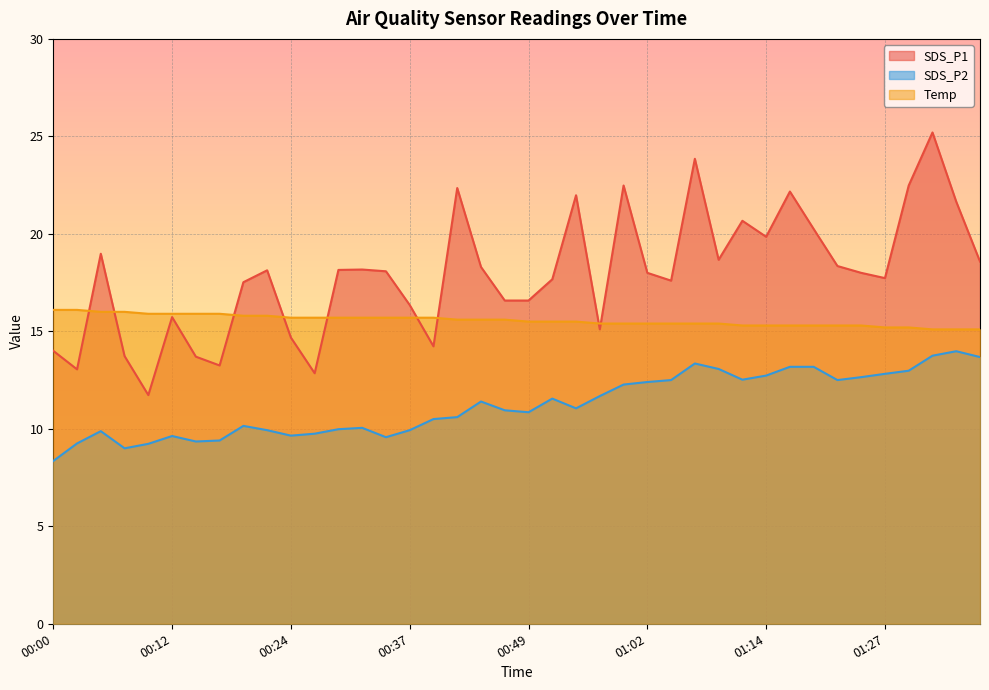

What is the difference between the highest and lowest values at 00:49?

5.7